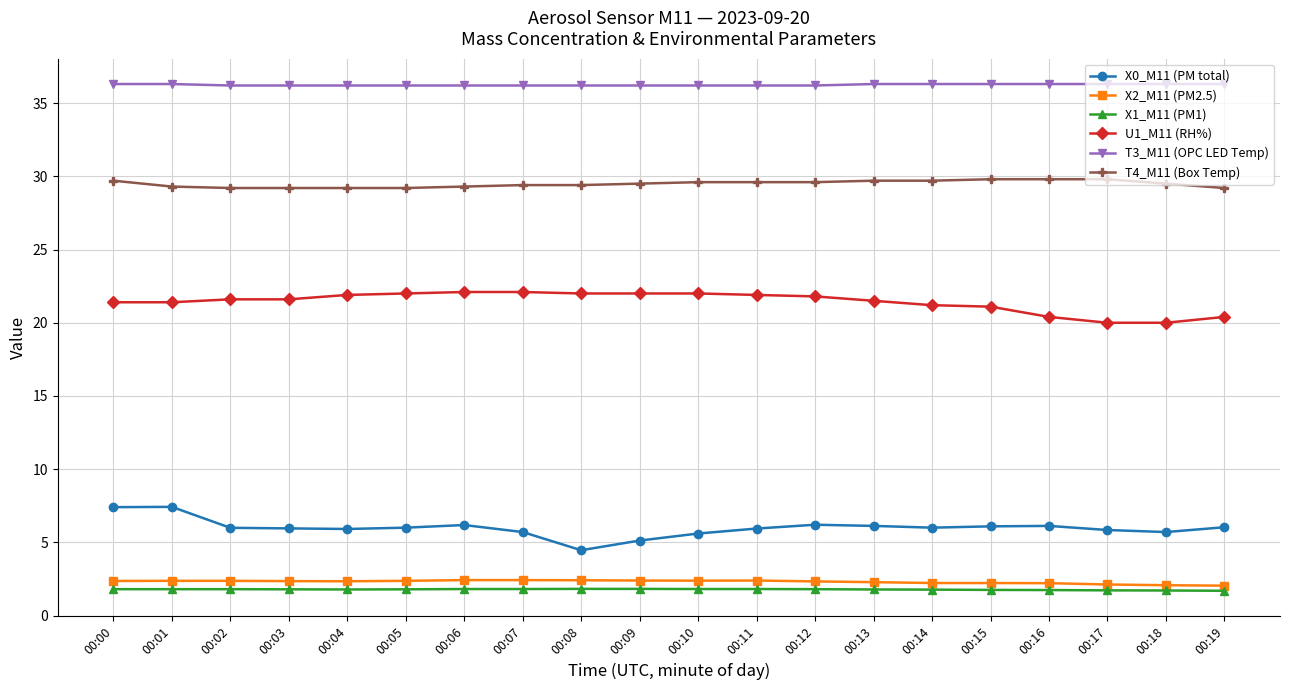

What is the spread (max minus min) of values at 00:14?

34.5